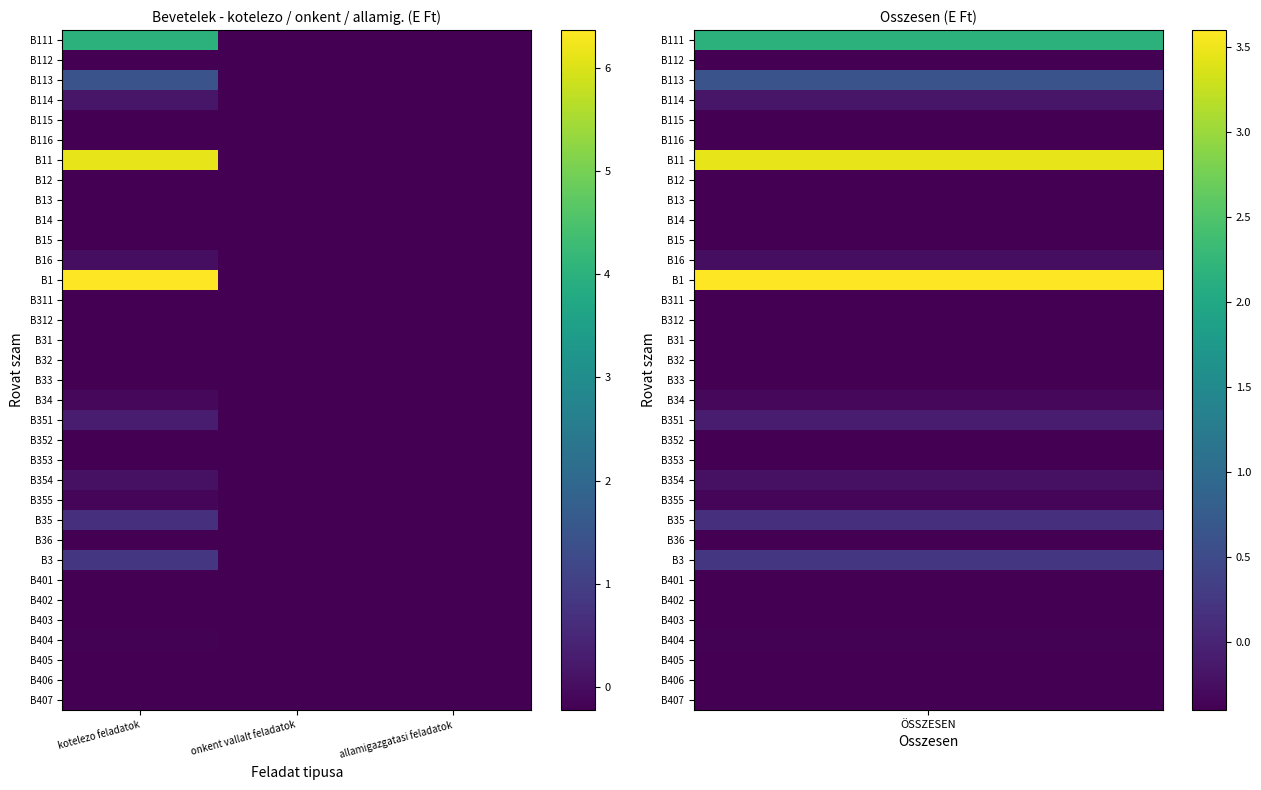

Reading left to right, what are all the values shown in this chart?

B111: kotelezo feladatok=4.0	onkent vallalt feladatok=-0.2	allamigazgatasi feladatok=-0.2
B112: kotelezo feladatok=-0.2	onkent vallalt feladatok=-0.2	allamigazgatasi feladatok=-0.2
B113: kotelezo feladatok=1.5	onkent vallalt feladatok=-0.2	allamigazgatasi feladatok=-0.2
B114: kotelezo feladatok=0.2	onkent vallalt feladatok=-0.2	allamigazgatasi feladatok=-0.2
B115: kotelezo feladatok=-0.2	onkent vallalt feladatok=-0.2	allamigazgatasi feladatok=-0.2
B116: kotelezo feladatok=-0.2	onkent vallalt feladatok=-0.2	allamigazgatasi feladatok=-0.2
B11: kotelezo feladatok=6.1	onkent vallalt feladatok=-0.2	allamigazgatasi feladatok=-0.2
B12: kotelezo feladatok=-0.2	onkent vallalt feladatok=-0.2	allamigazgatasi feladatok=-0.2
B13: kotelezo feladatok=-0.2	onkent vallalt feladatok=-0.2	allamigazgatasi feladatok=-0.2
B14: kotelezo feladatok=-0.2	onkent vallalt feladatok=-0.2	allamigazgatasi feladatok=-0.2
B15: kotelezo feladatok=-0.2	onkent vallalt feladatok=-0.2	allamigazgatasi feladatok=-0.2
B16: kotelezo feladatok=0.0	onkent vallalt feladatok=-0.2	allamigazgatasi feladatok=-0.2
B1: kotelezo feladatok=6.4	onkent vallalt feladatok=-0.2	allamigazgatasi feladatok=-0.2
B311: kotelezo feladatok=-0.2	onkent vallalt feladatok=-0.2	allamigazgatasi feladatok=-0.2
B312: kotelezo feladatok=-0.2	onkent vallalt feladatok=-0.2	allamigazgatasi feladatok=-0.2
B31: kotelezo feladatok=-0.2	onkent vallalt feladatok=-0.2	allamigazgatasi feladatok=-0.2
B32: kotelezo feladatok=-0.2	onkent vallalt feladatok=-0.2	allamigazgatasi feladatok=-0.2
B33: kotelezo feladatok=-0.2	onkent vallalt feladatok=-0.2	allamigazgatasi feladatok=-0.2
B34: kotelezo feladatok=-0.1	onkent vallalt feladatok=-0.2	allamigazgatasi feladatok=-0.2
B351: kotelezo feladatok=0.3	onkent vallalt feladatok=-0.2	allamigazgatasi feladatok=-0.2
B352: kotelezo feladatok=-0.2	onkent vallalt feladatok=-0.2	allamigazgatasi feladatok=-0.2
B353: kotelezo feladatok=-0.2	onkent vallalt feladatok=-0.2	allamigazgatasi feladatok=-0.2
B354: kotelezo feladatok=0.1	onkent vallalt feladatok=-0.2	allamigazgatasi feladatok=-0.2
B355: kotelezo feladatok=-0.1	onkent vallalt feladatok=-0.2	allamigazgatasi feladatok=-0.2
B35: kotelezo feladatok=0.7	onkent vallalt feladatok=-0.2	allamigazgatasi feladatok=-0.2
B36: kotelezo feladatok=-0.2	onkent vallalt feladatok=-0.2	allamigazgatasi feladatok=-0.2
B3: kotelezo feladatok=0.8	onkent vallalt feladatok=-0.2	allamigazgatasi feladatok=-0.2
B401: kotelezo feladatok=-0.2	onkent vallalt feladatok=-0.2	allamigazgatasi feladatok=-0.2
B402: kotelezo feladatok=-0.2	onkent vallalt feladatok=-0.2	allamigazgatasi feladatok=-0.2
B403: kotelezo feladatok=-0.2	onkent vallalt feladatok=-0.2	allamigazgatasi feladatok=-0.2
B404: kotelezo feladatok=-0.2	onkent vallalt feladatok=-0.2	allamigazgatasi feladatok=-0.2
B405: kotelezo feladatok=-0.2	onkent vallalt feladatok=-0.2	allamigazgatasi feladatok=-0.2
B406: kotelezo feladatok=-0.2	onkent vallalt feladatok=-0.2	allamigazgatasi feladatok=-0.2
B407: kotelezo feladatok=-0.2	onkent vallalt feladatok=-0.2	allamigazgatasi feladatok=-0.2